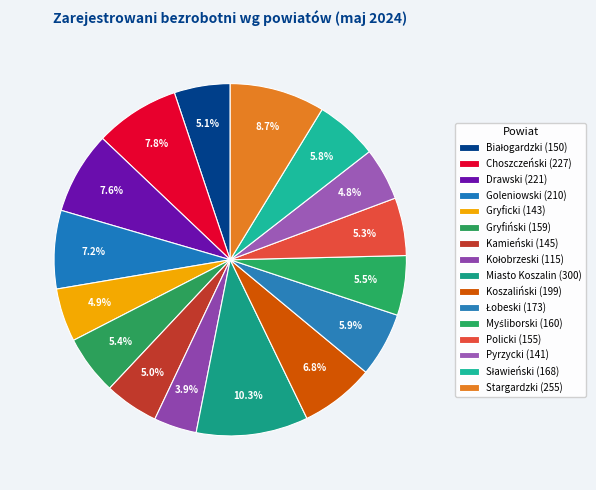

What is the ratio of the value at Gryficki to the value at Pyrzycki?

1.0